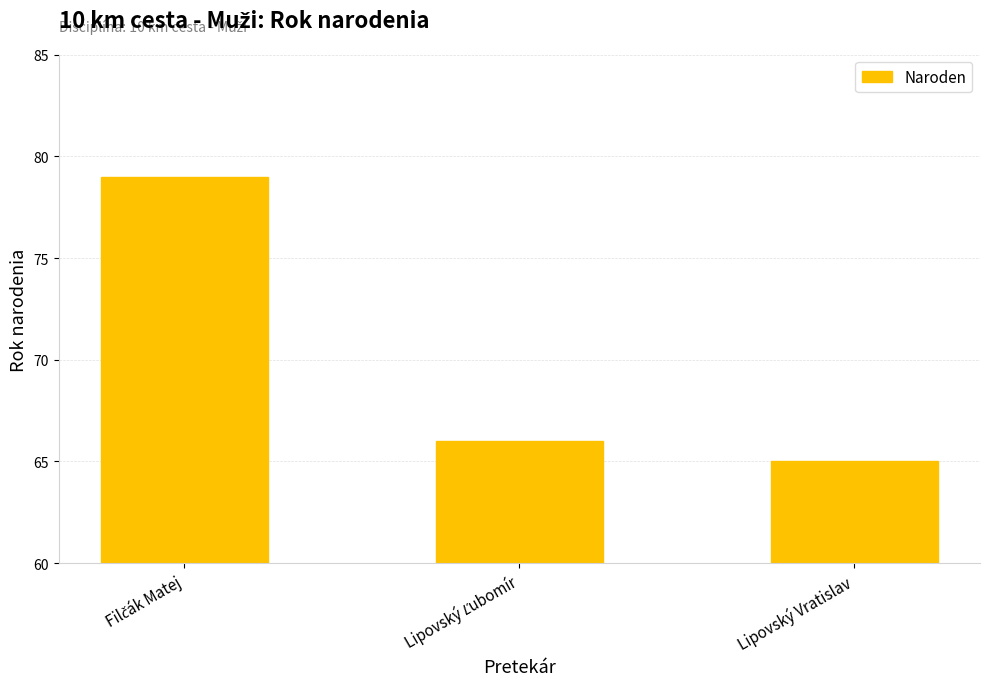

How many bars are there in total?

3